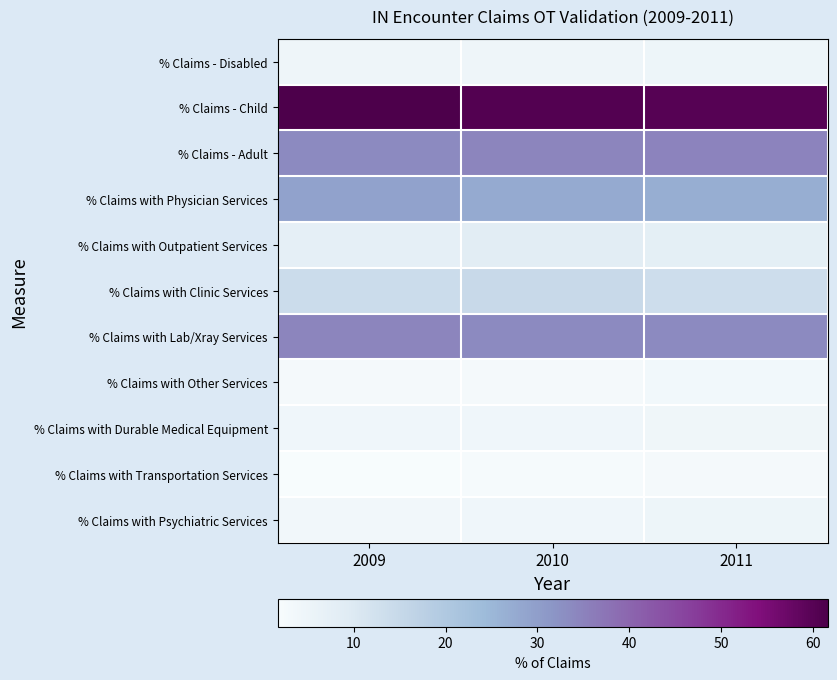

Reading left to right, what are all the values shown in this chart?

% Claims - Disabled: 2009=4.5	2010=4.6	2011=4.8
% Claims - Child: 2009=61.6	2010=60.6	2011=60.0
% Claims - Adult: 2009=33.5	2010=34.6	2011=34.8
% Claims with Physician Services: 2009=29.2	2010=27.6	2011=26.9
% Claims with Outpatient Services: 2009=7.5	2010=8.6	2011=7.7
% Claims with Clinic Services: 2009=13.9	2010=14.6	2011=13.6
% Claims with Lab/Xray Services: 2009=34.6	2010=33.7	2011=33.6
% Claims with Other Services: 2009=2.8	2010=2.8	2011=3.5
% Claims with Durable Medical Equipment: 2009=4.2	2010=4.1	2011=4.3
% Claims with Transportation Services: 2009=1.7	2010=2.2	2011=2.8
% Claims with Psychiatric Services: 2009=3.7	2010=4.0	2011=4.9